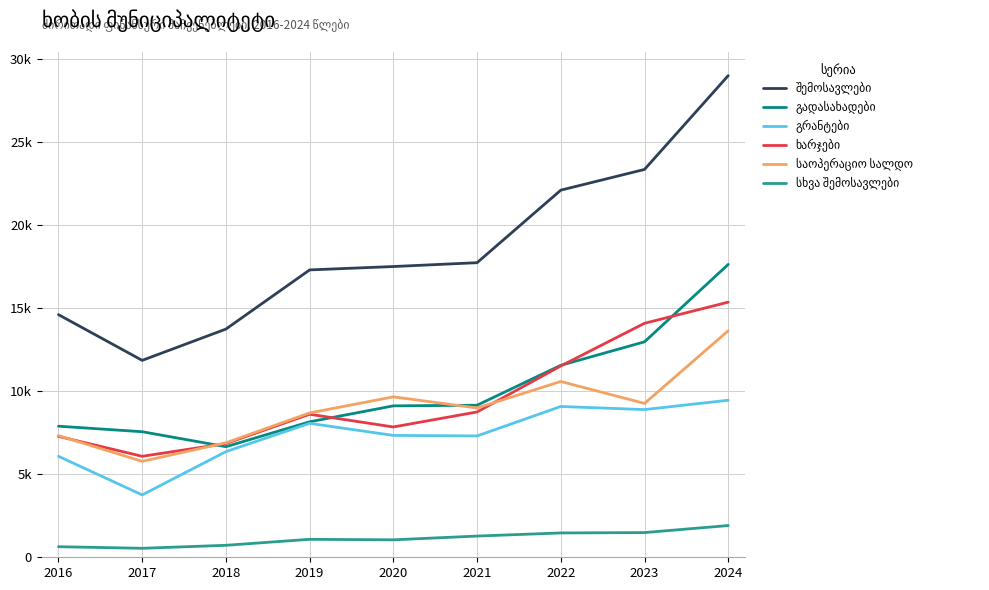

What is the value of the საოპერაციო სალდო point at the 1st from the left?

7327.4